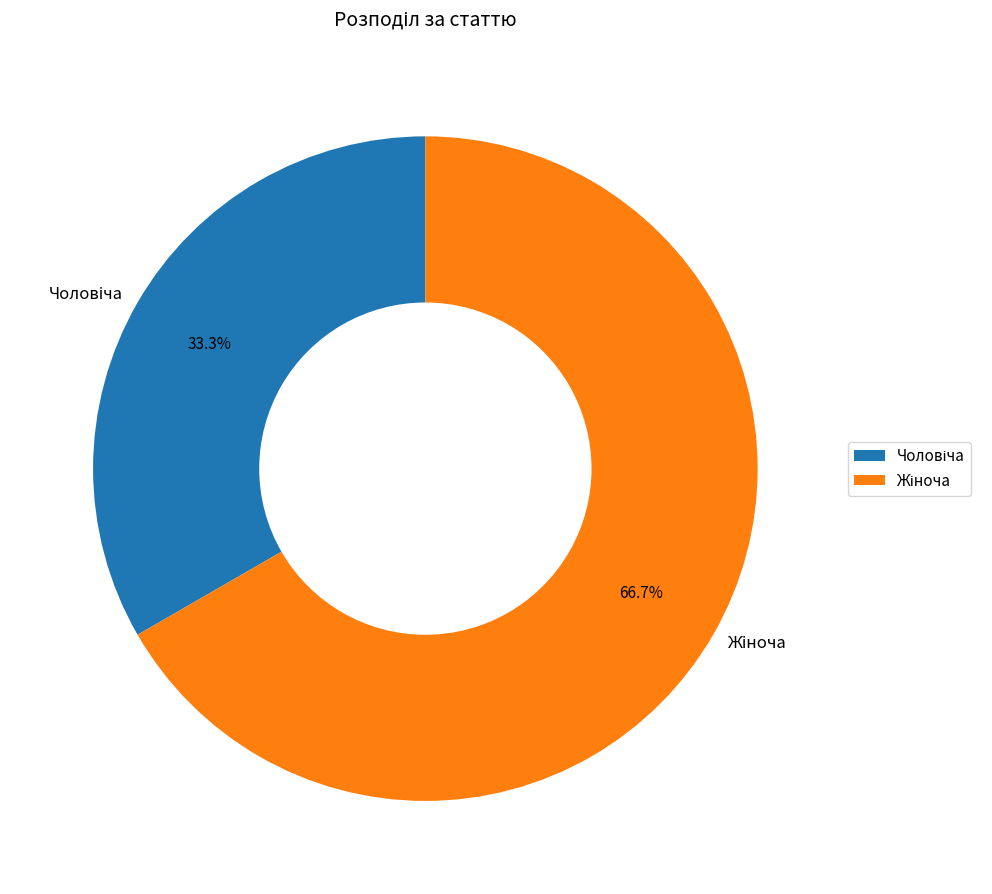

Is there a majority slice in this chart?

Yes